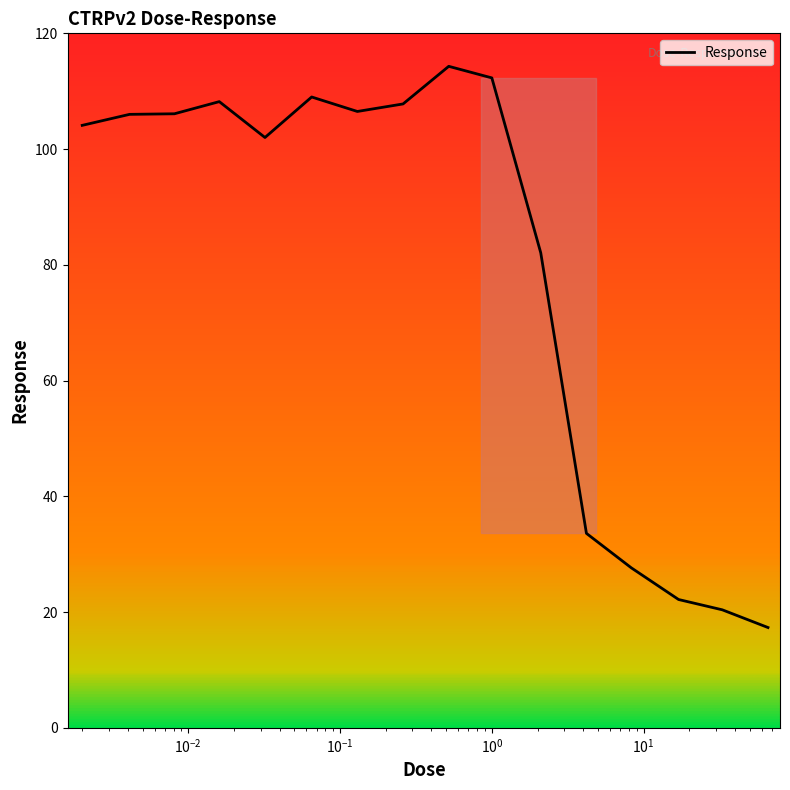

What is the difference between the maximum and minimum values?

97.0